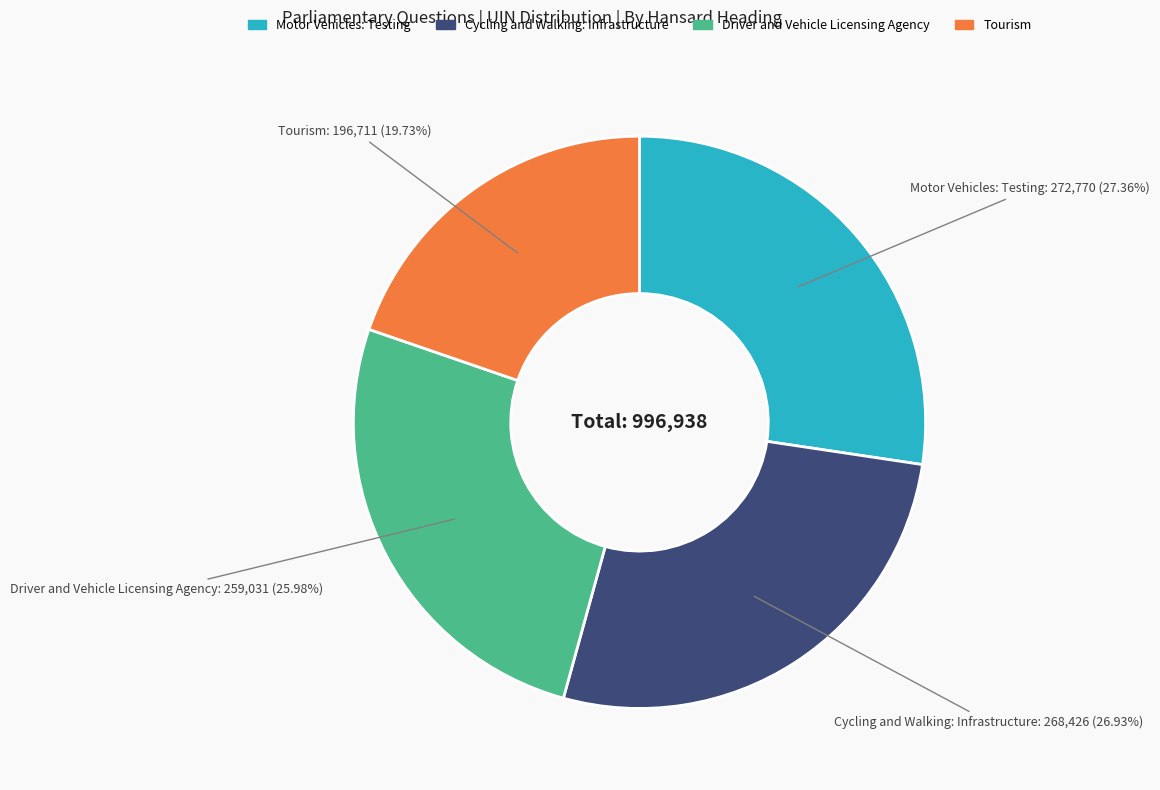

How much of the chart is everything except Cycling and Walking: Infrastructure?

73.1%